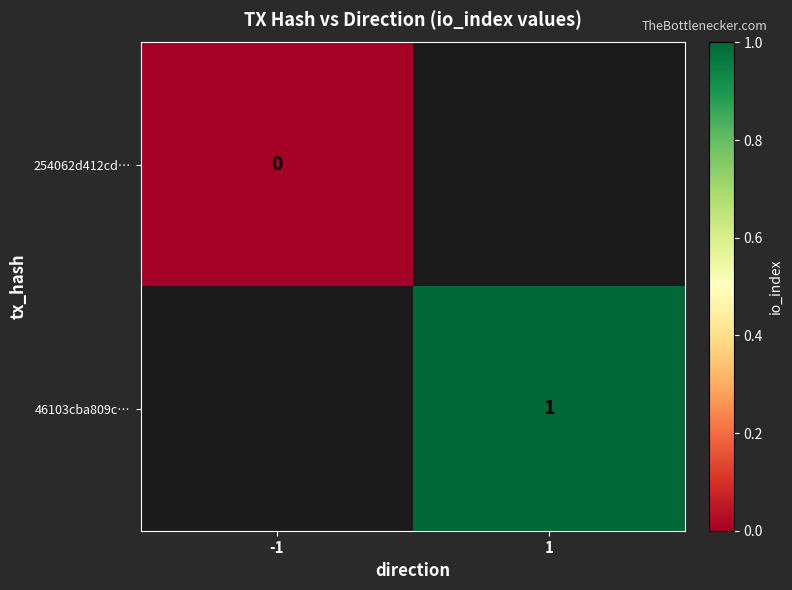

At which category does the chart reach its minimum across all series?

-1